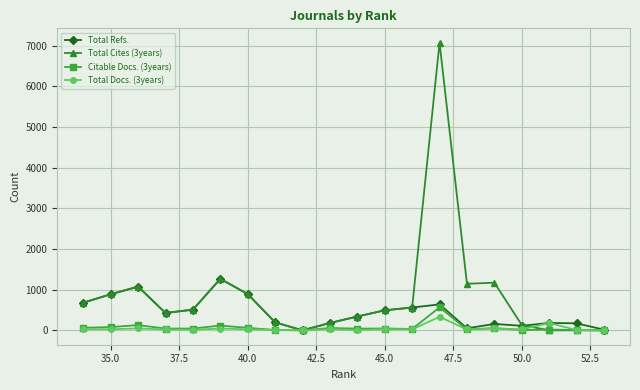

What is the maximum value shown in the chart?

7072